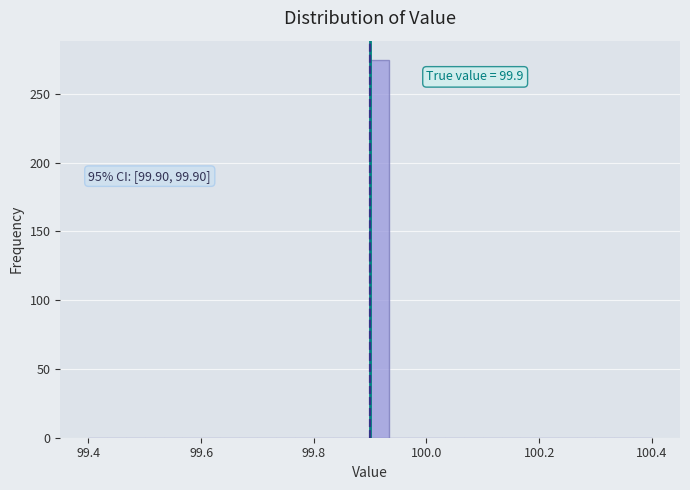

Read against the x-axis, roughly where is the centre of the tallest bar?

99.92